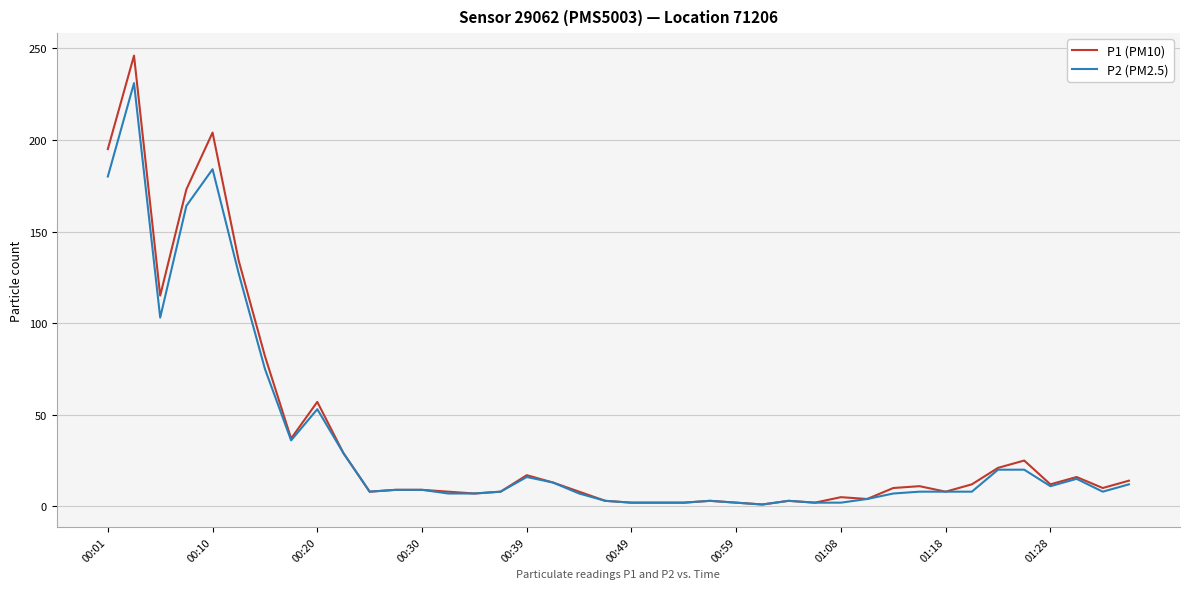

Which series has the largest range (max minus min)?

P1 (PM10)